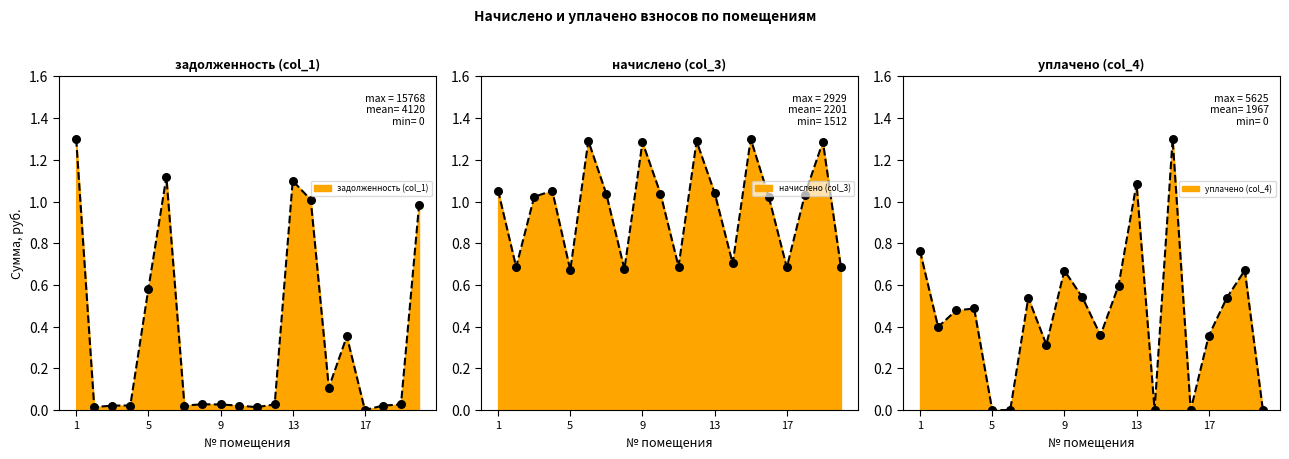

Which series contains the highest Y value?

задолженность (col_1)